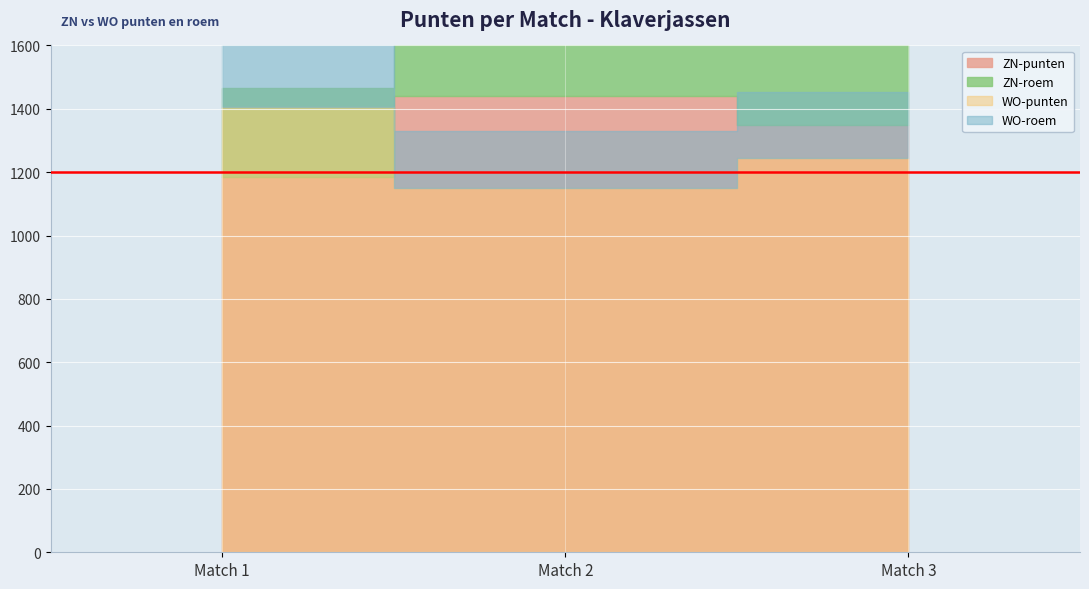

What is the sum of all ZN-punten values?

3975